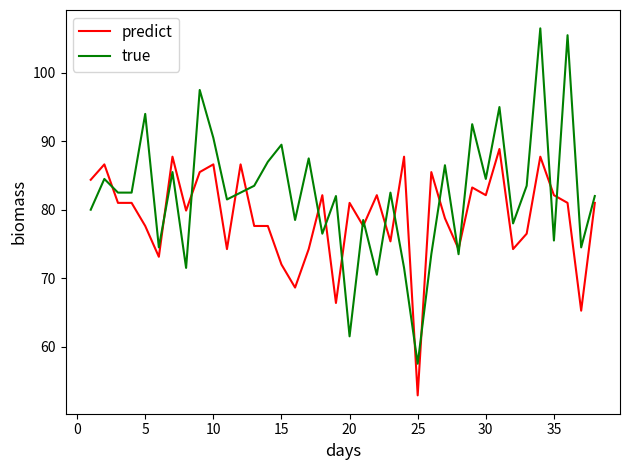

Which series has the widest spread of values?

true